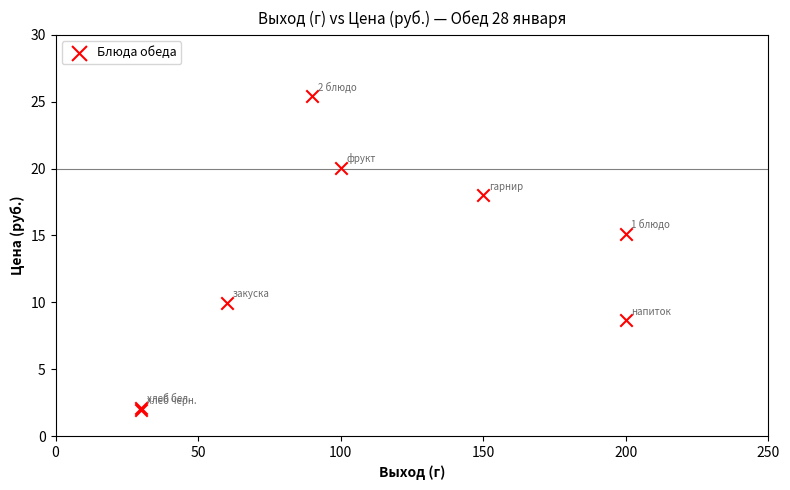

What Y value in the scatter plot is closest to 13?

15.1